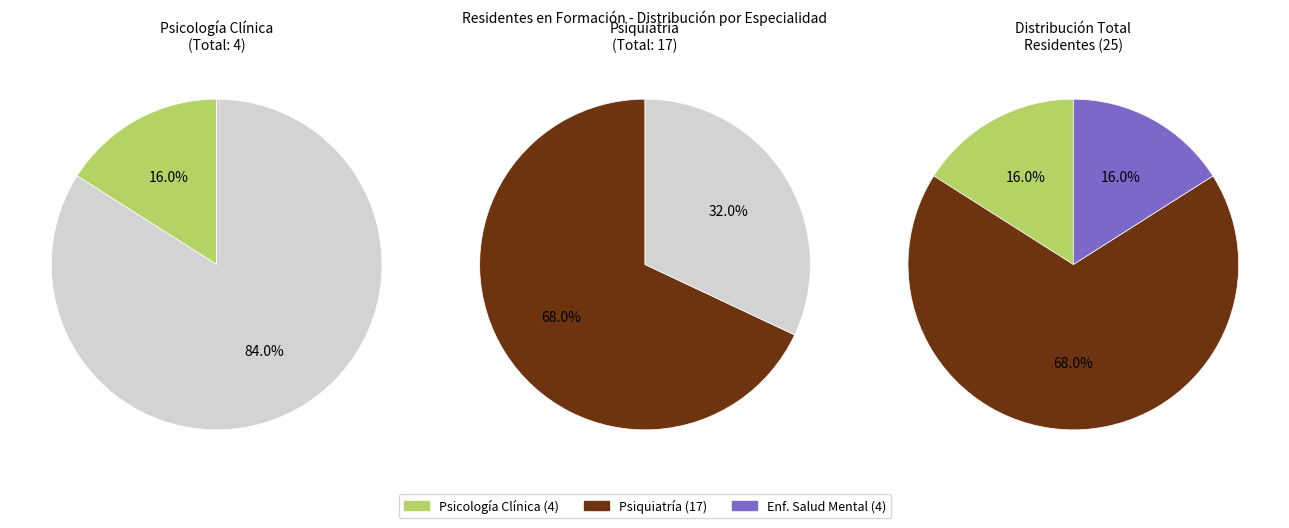

Which category has the biggest portion of the pie?

Psiquiatría